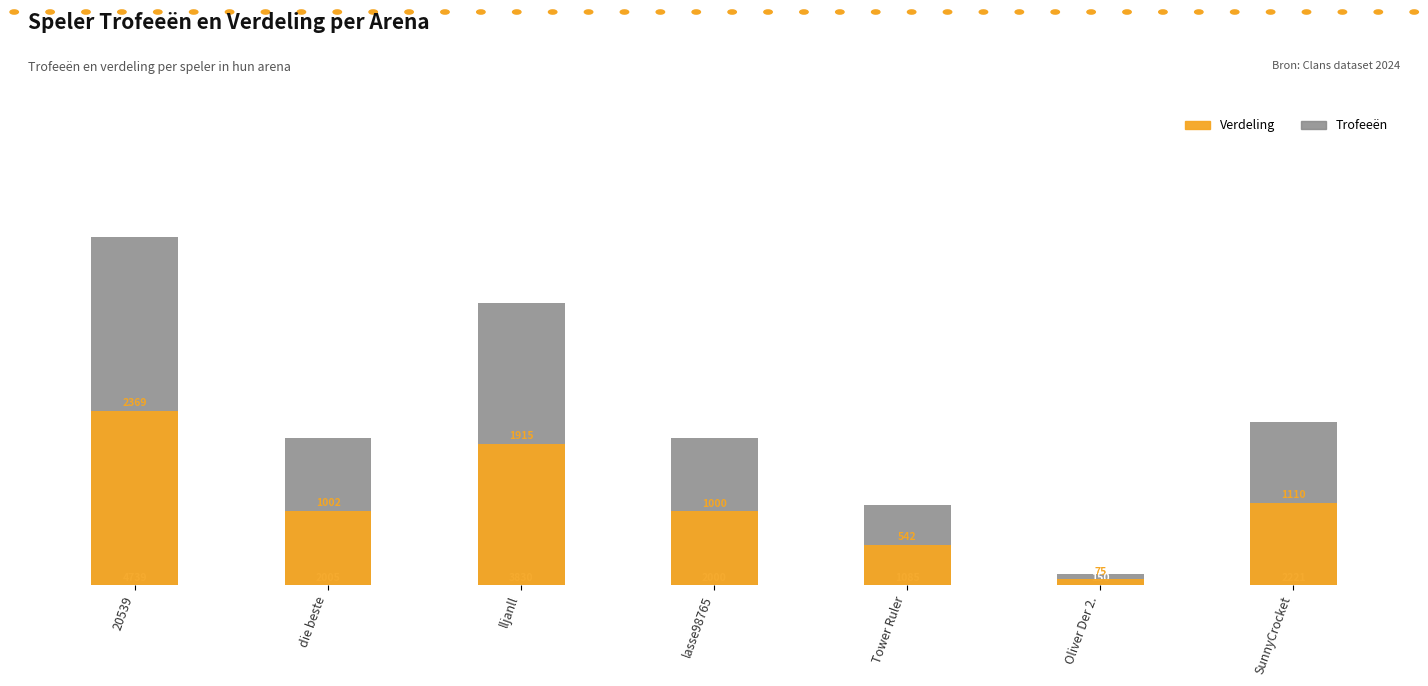

Which series has the largest range (max minus min)?

Trofeeën